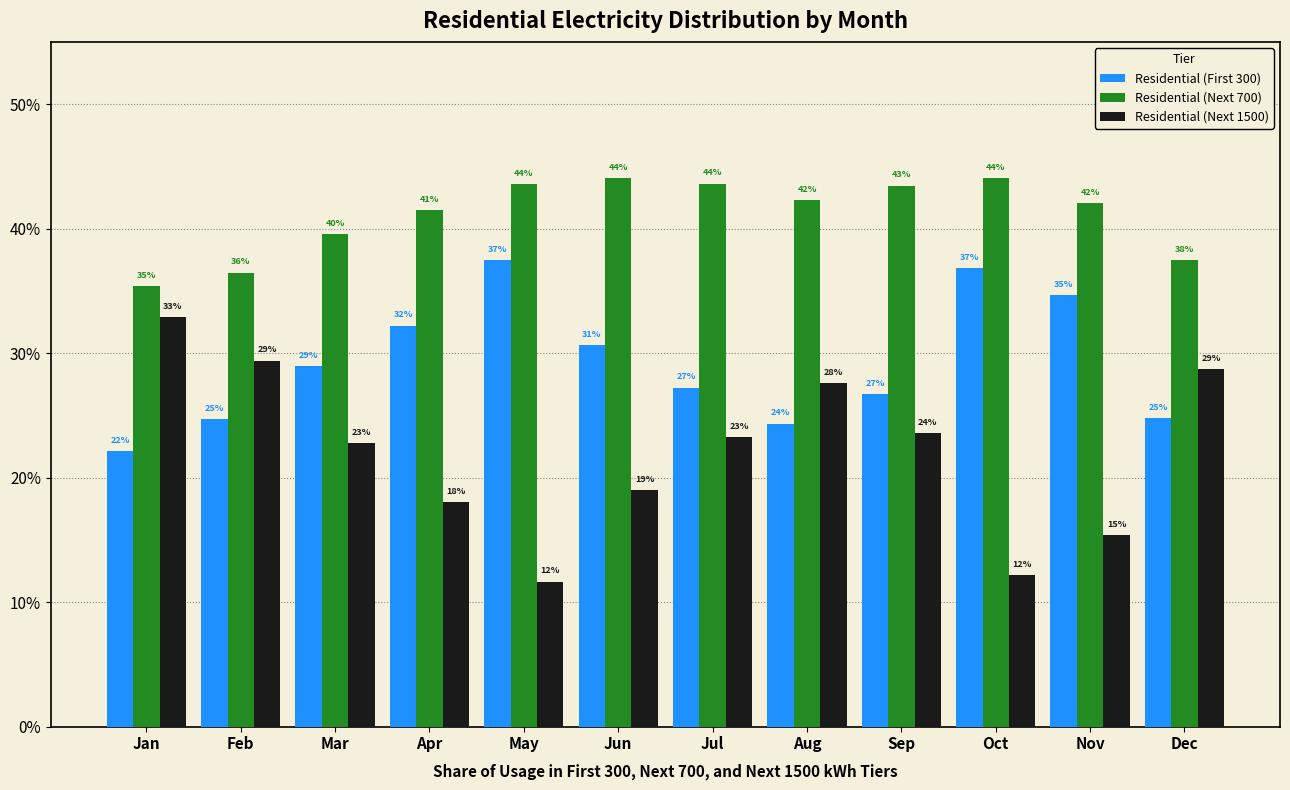

What are all the series names shown in the legend?

Residential (First 300), Residential (Next 700), Residential (Next 1500)